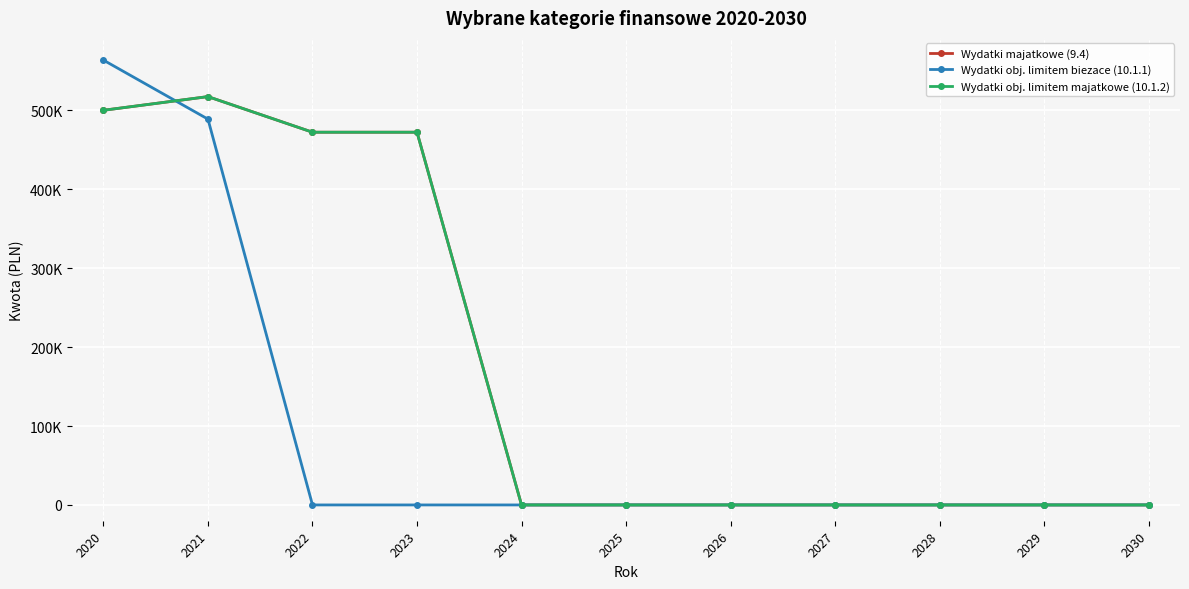

True or false: Wydatki obj. limitem majatkowe (10.1.2) has a value of -322412.1 at 2025.

False